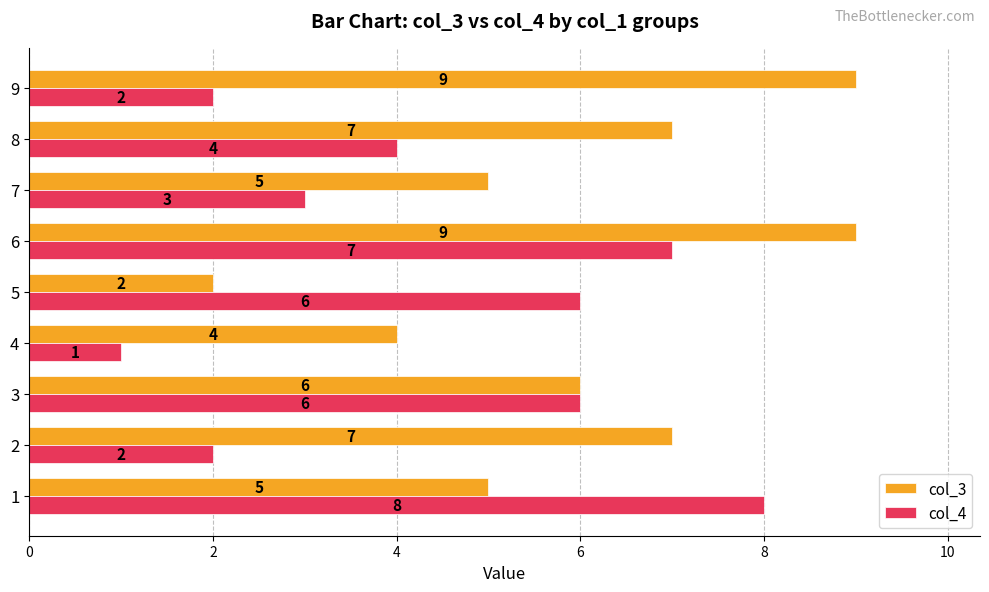

Count the number of data series in this chart.

2